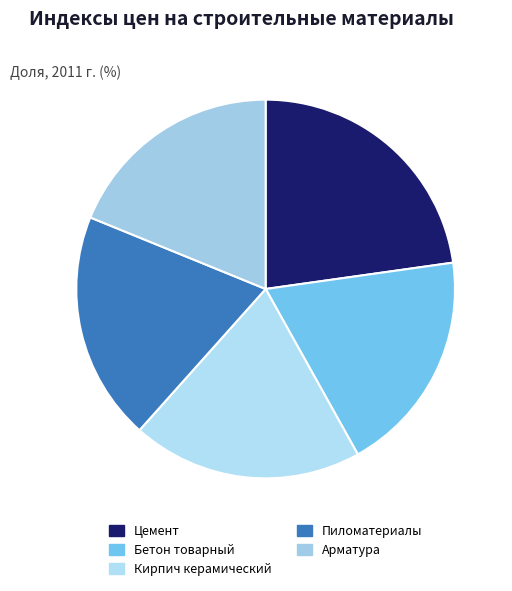

Is the sum of Арматура and Цемент greater than half?

No